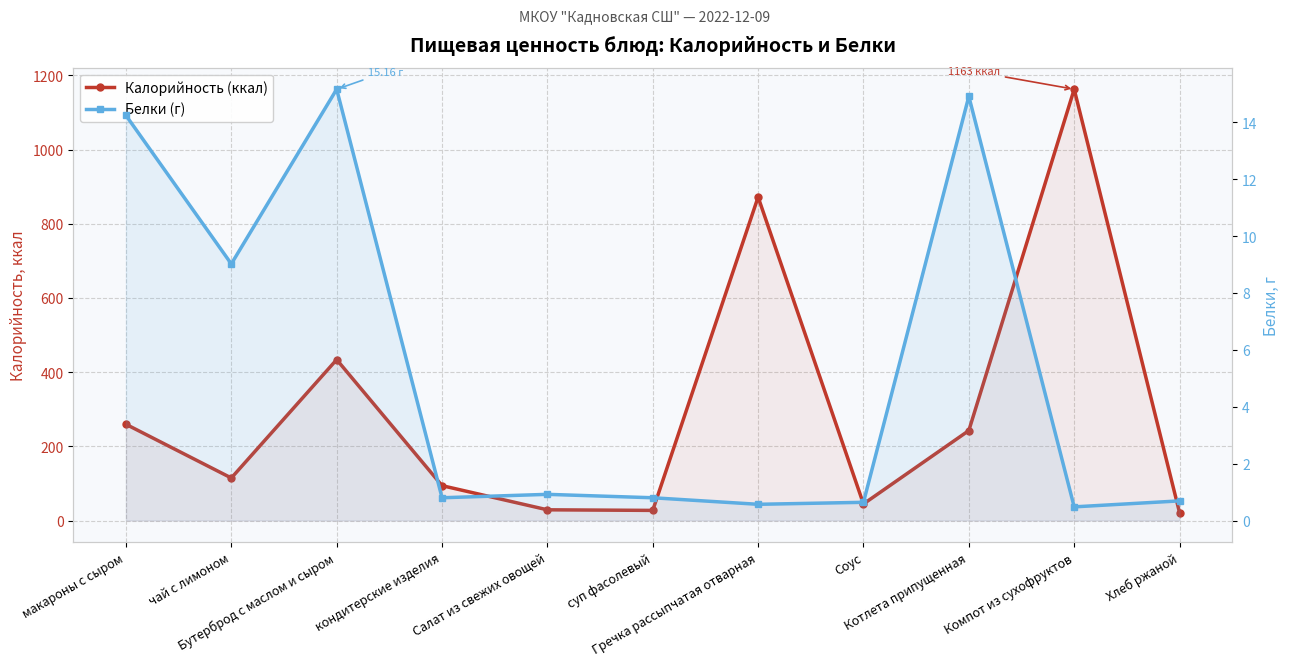

Reading right to left, transcribe all the data shown in this chart.

Калорийность (ккал): Хлеб ржаной=21.4	Компот из сухофруктов=1162.8	Котлета припущенная=242.5	Соус=44.7	Гречка рассыпчатая отварная=872.1	суп фасолевый=27.3	Салат из свежих овощей=28.9	кондитерские изделия=94.0	Бутерброд с маслом и сыром=433.8	чай с лимоном=114.7	макароны с сыром=259.4
Белки (г): Хлеб ржаной=0.7	Компот из сухофруктов=0.5	Котлета припущенная=14.9	Соус=0.6	Гречка рассыпчатая отварная=0.6	суп фасолевый=0.8	Салат из свежих овощей=0.9	кондитерские изделия=0.8	Бутерброд с маслом и сыром=15.2	чай с лимоном=9.0	макароны с сыром=14.2